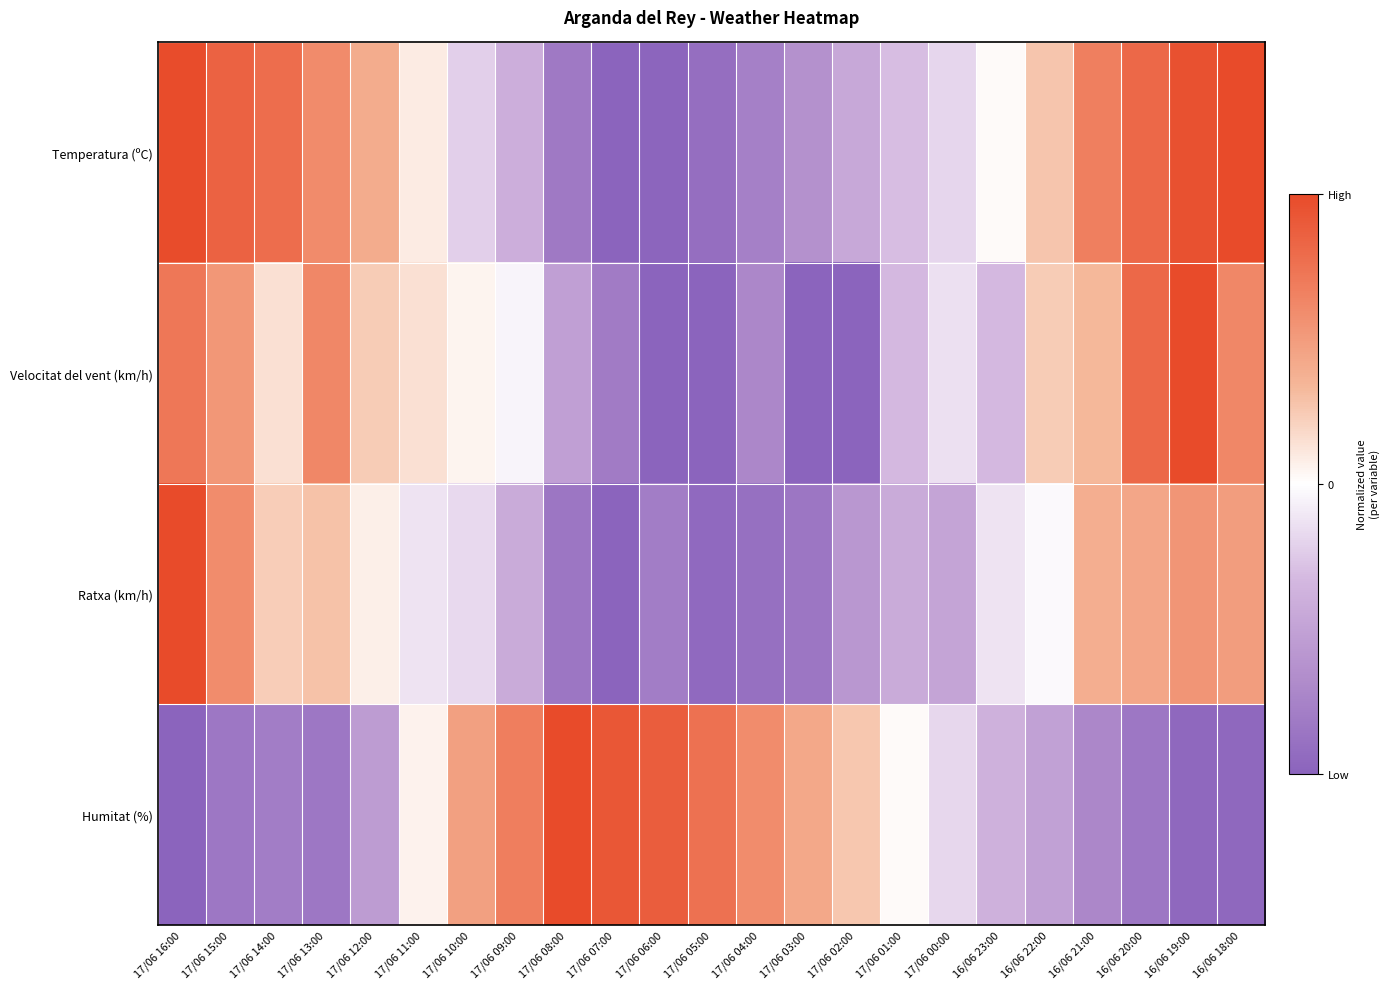

What is the minimum value shown in the chart?

-1.0